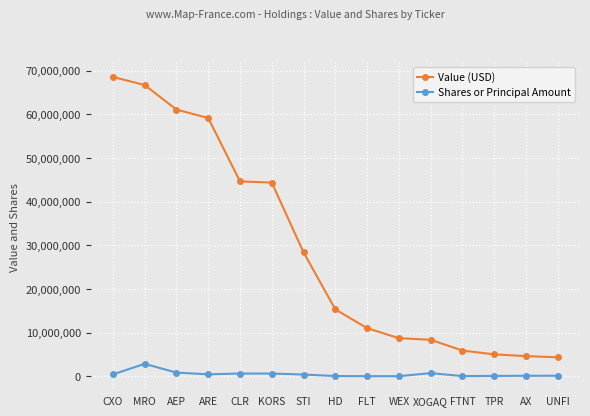

What is the difference between the maximum and minimum values in the Shares or Principal Amount series?

2823400